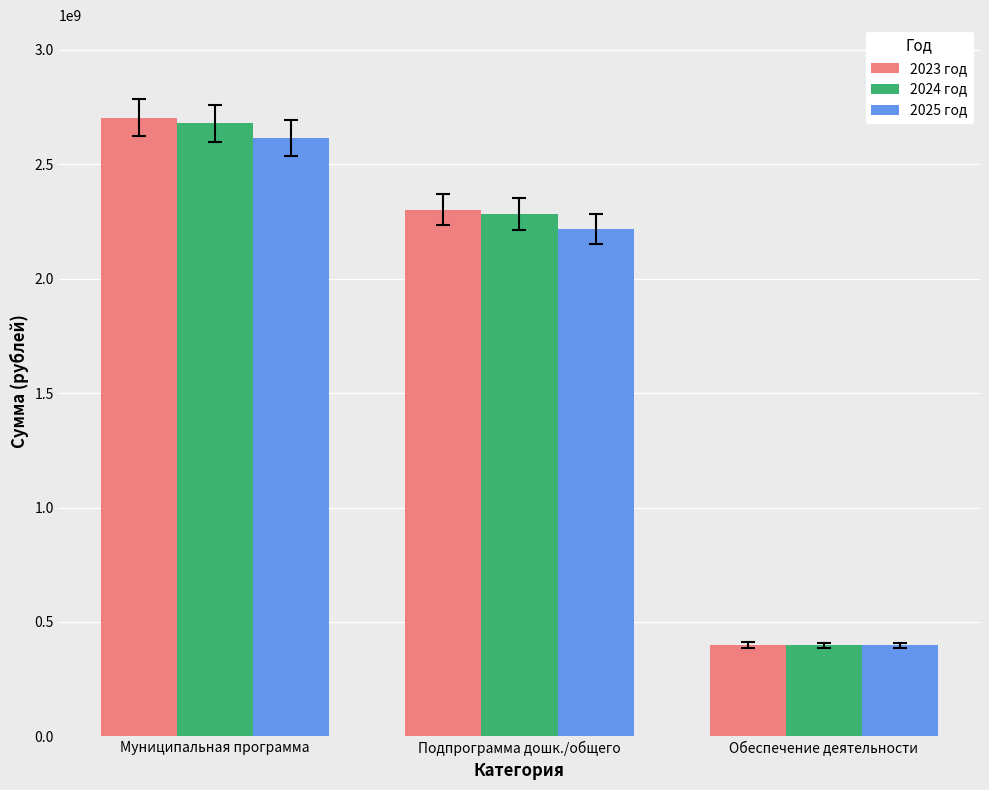

At how many categories does at least one series exceed 419642311?

2